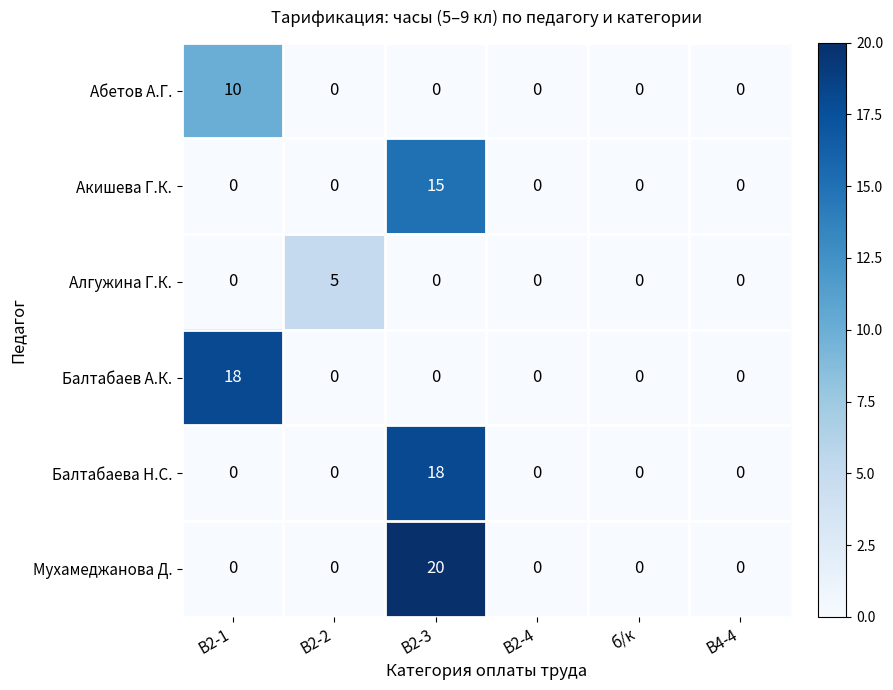

The Абетов А.Г. series shows 10 at В2-1. True or false?

True